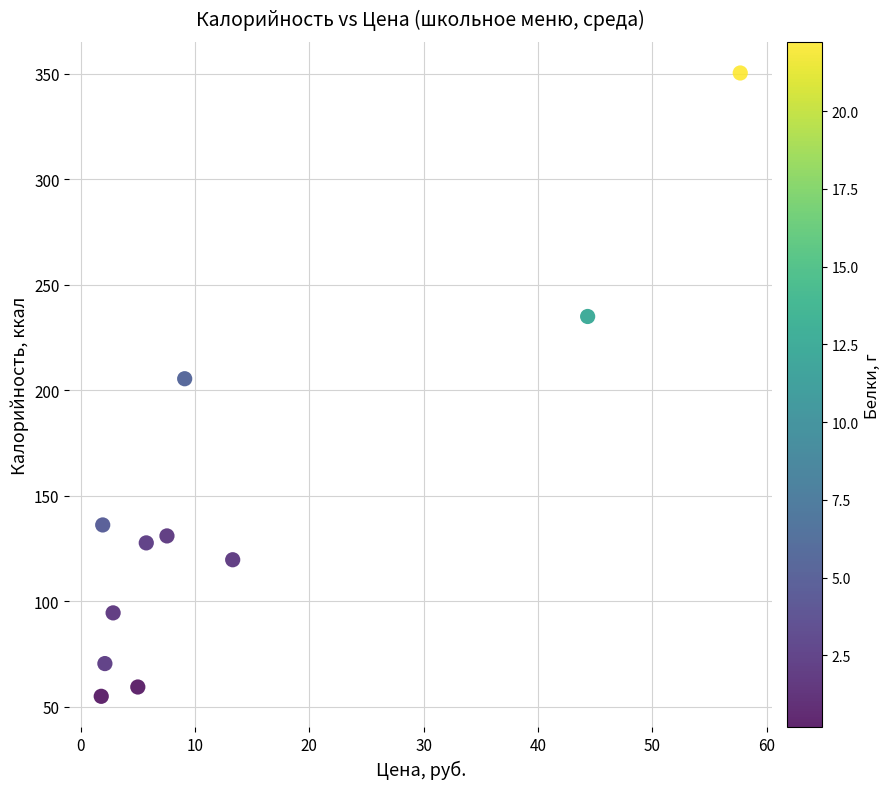

What Y value in the scatter plot is closest to 202?

205.5